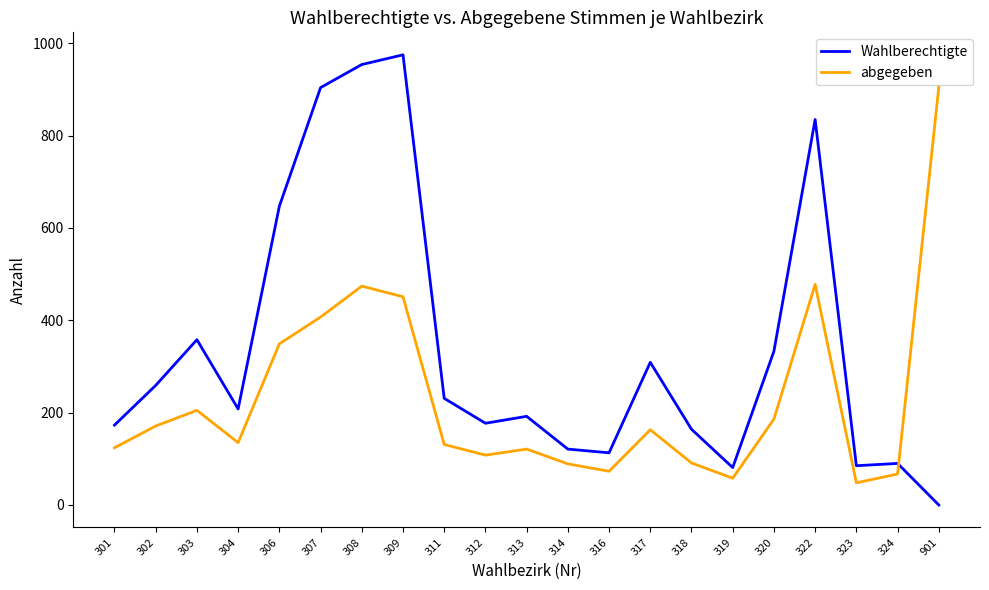

Where is abgegeben nearest to the value 476?

308